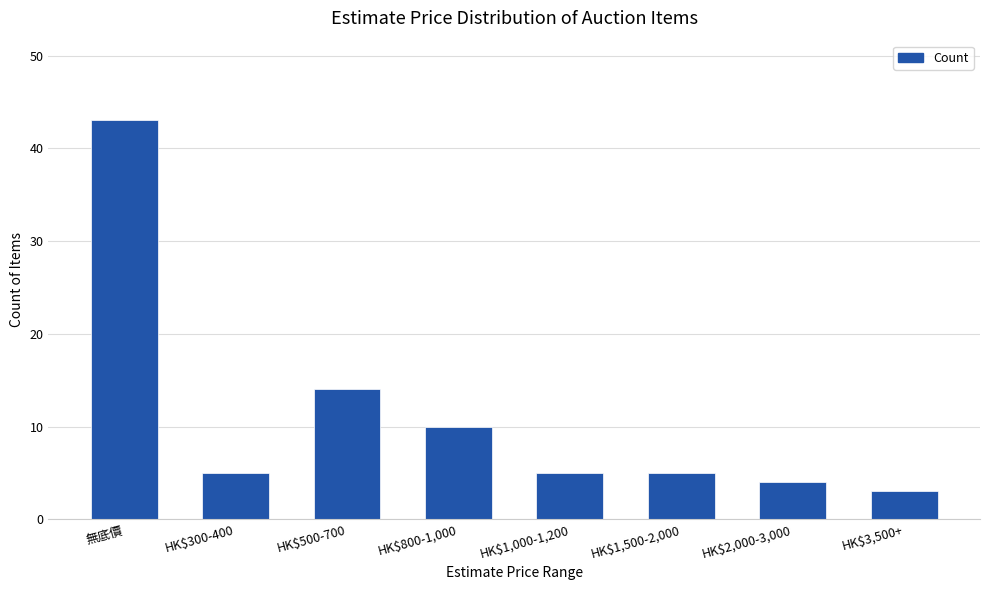

What is the ratio of the value at HK$1,500-2,000 to the value at HK$300-400?

1.0